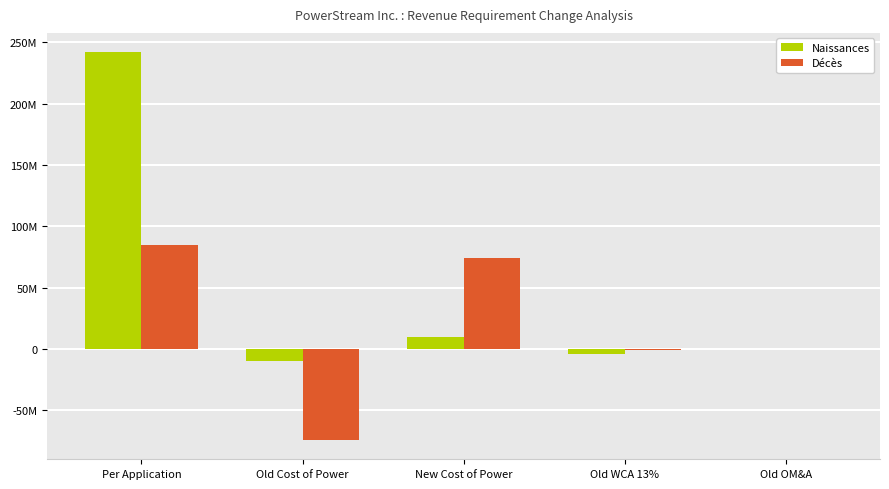

What is the label of the 1st bar from the right?

Old OM&A